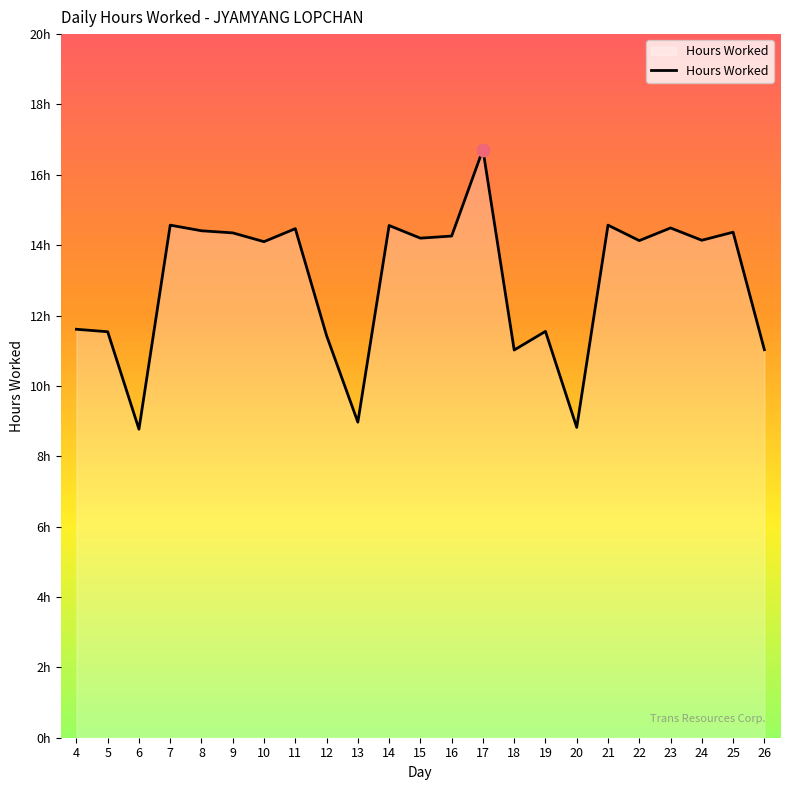

Does the chart have visible grid lines?

No